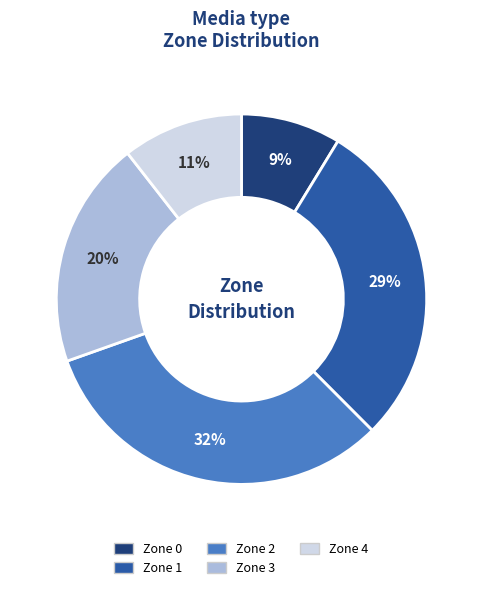

Which has a higher value, Zone 0 or Zone 3?

Zone 3